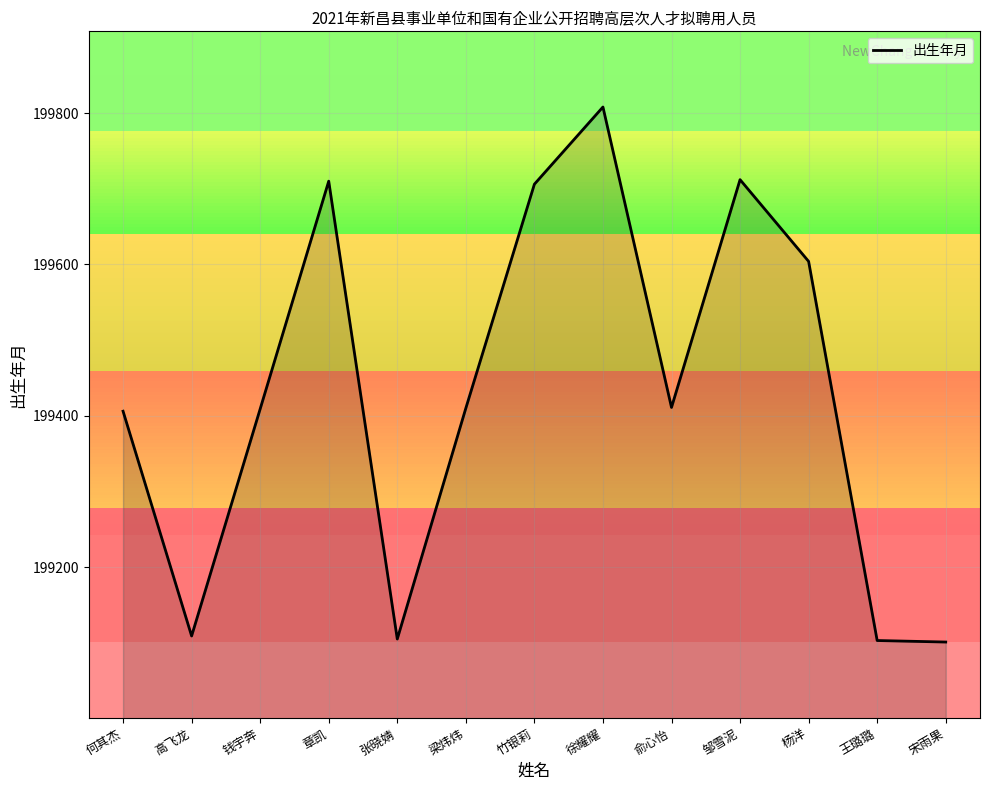

How many lines are shown in the chart?

1